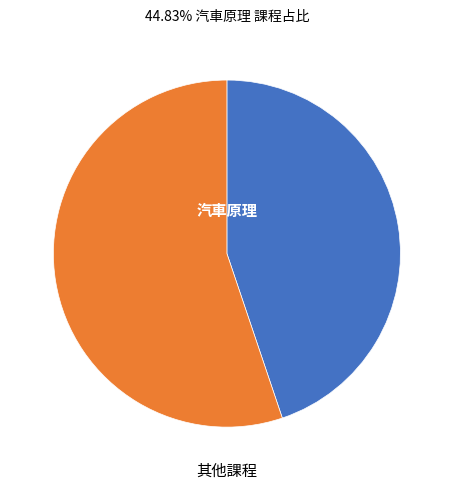

Is there any slice that represents more than half of the pie?

Yes